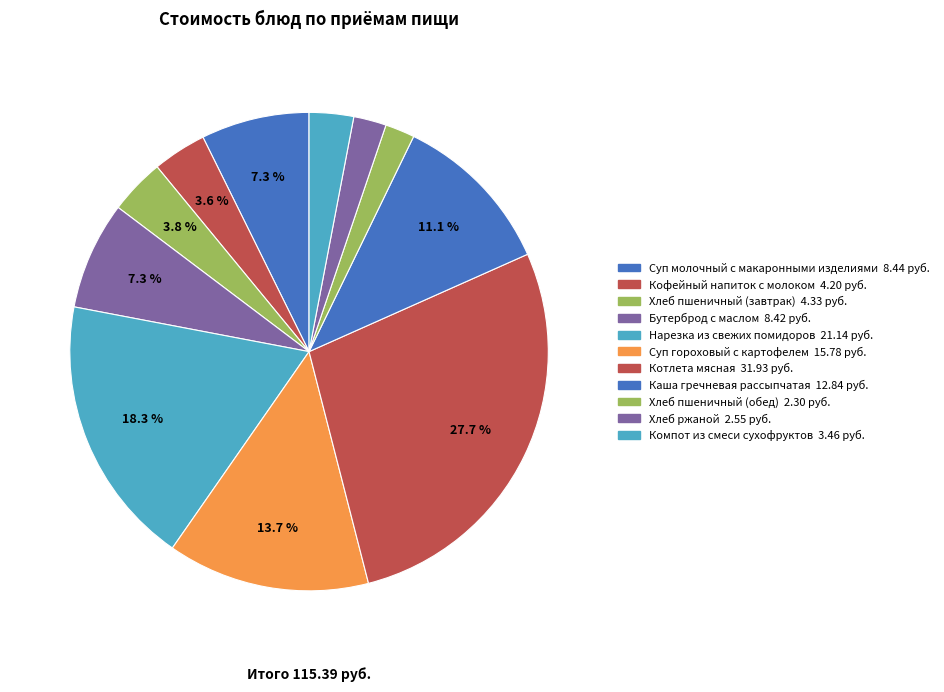

Count the number of slices in the pie.

11